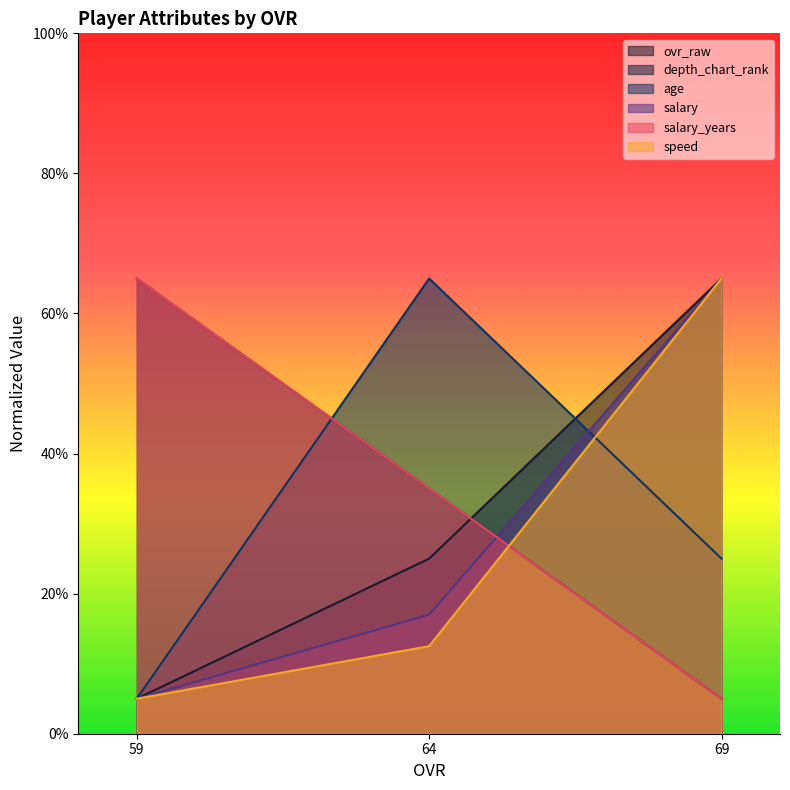

What are all the series names shown in the legend?

ovr_raw, depth_chart_rank, age, salary, salary_years, speed